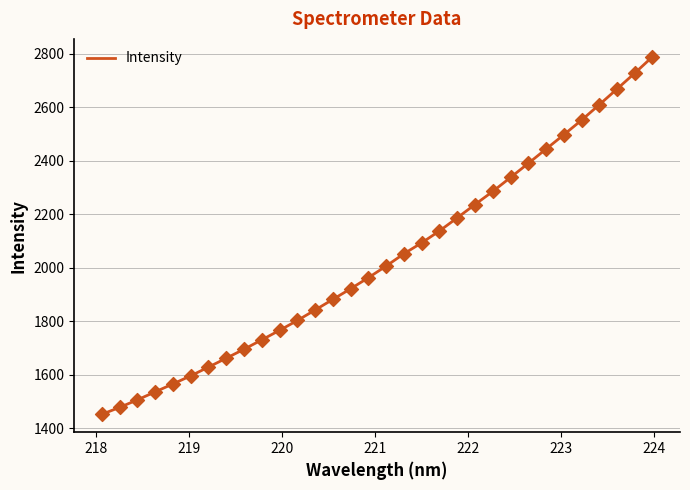

What is the maximum value shown in the chart?

2788.4